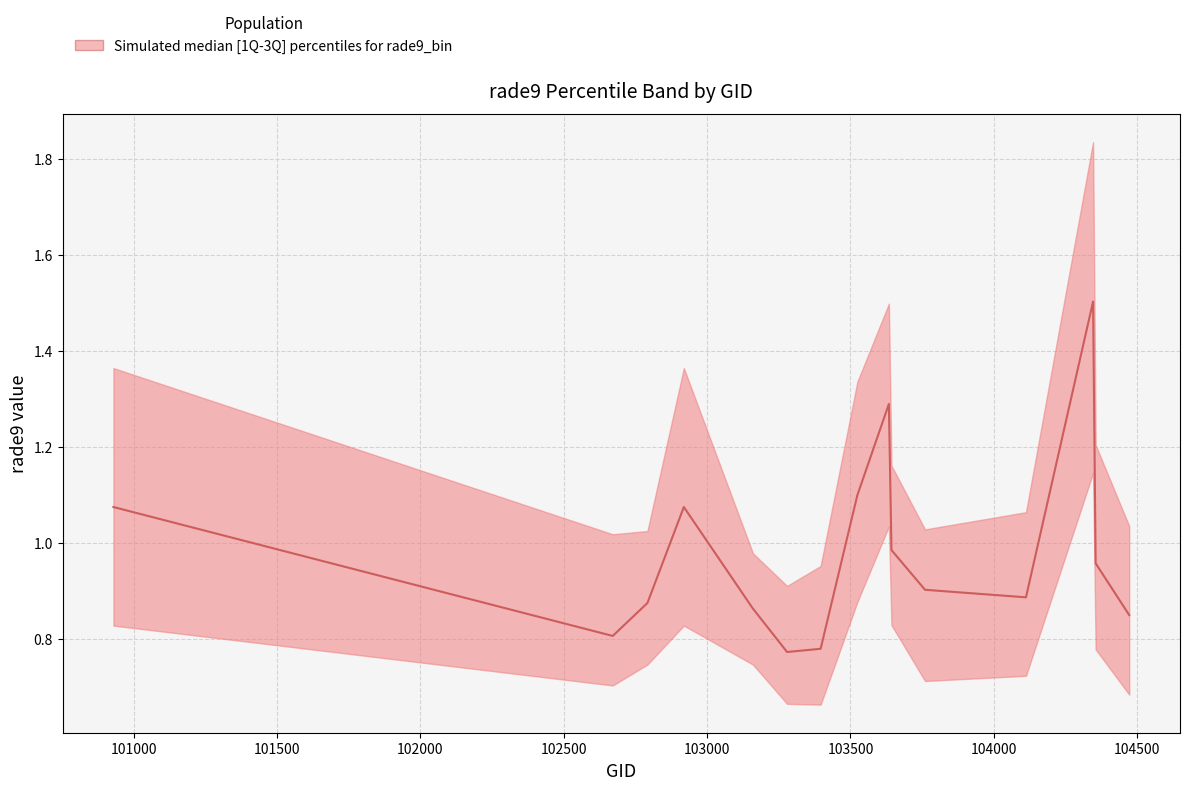

How many lines are shown in the chart?

1